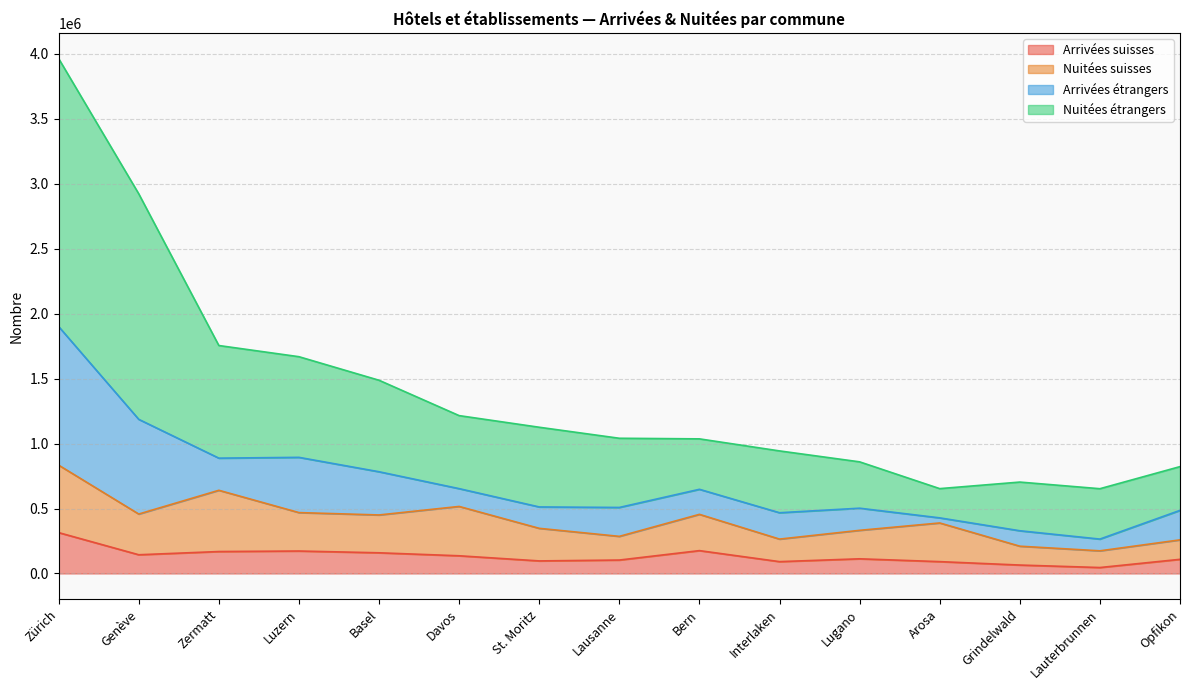

What is the total value across all series at Interlaken?

943413